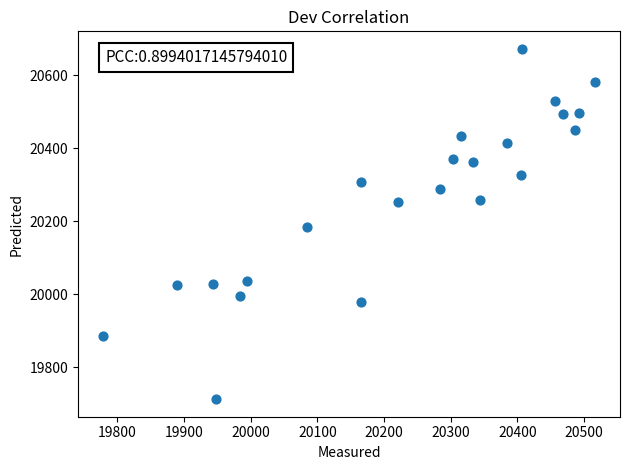

What is the range of Y values (max minus min)?

960